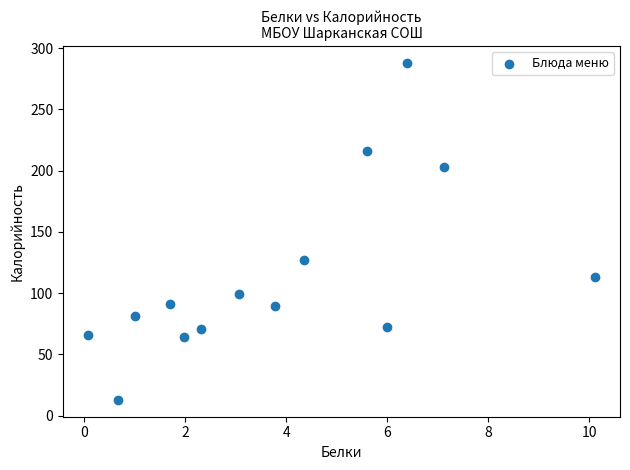

What Y value in the scatter plot is closest to 150?

127.2